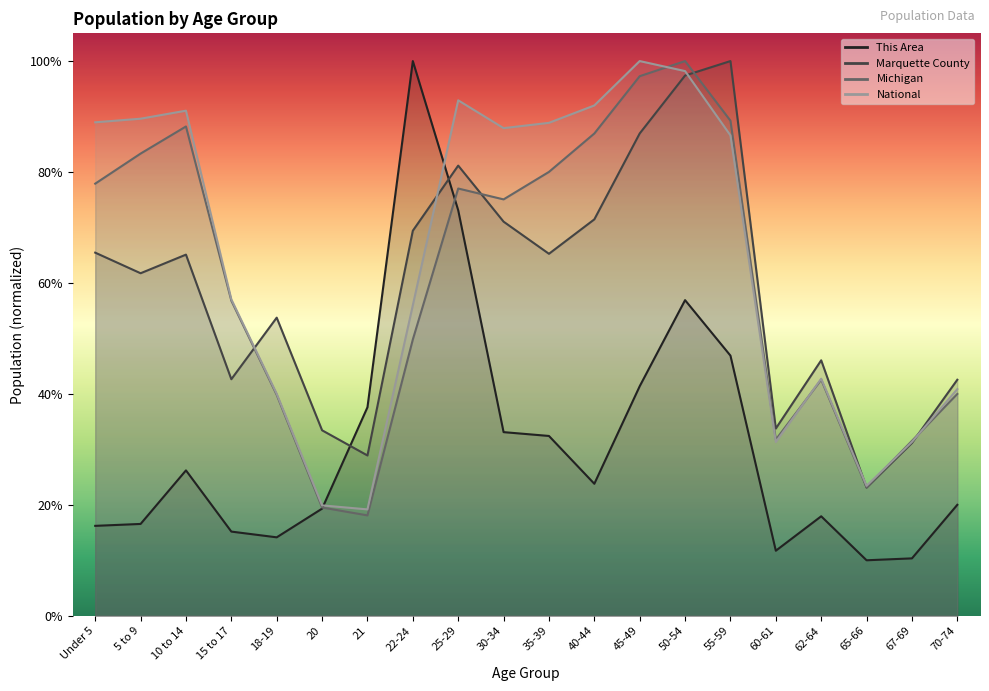

What is the value of the Marquette County point at the 11th from the left?

0.7